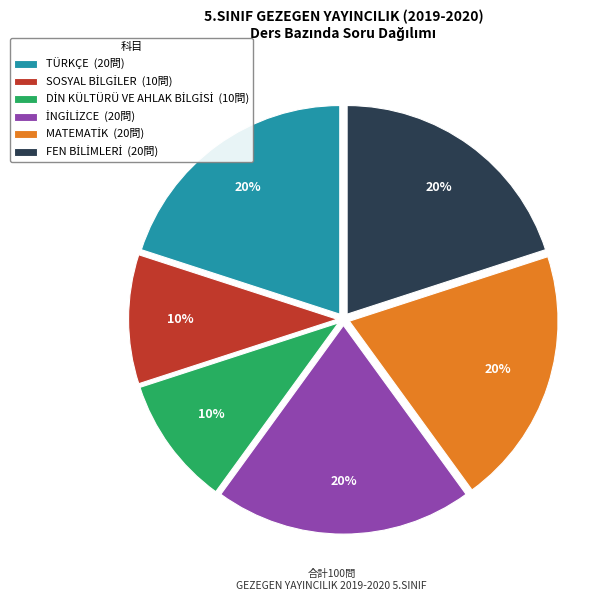

To the nearest percent, what is the difference between the largest and smallest slice percentages?

10%